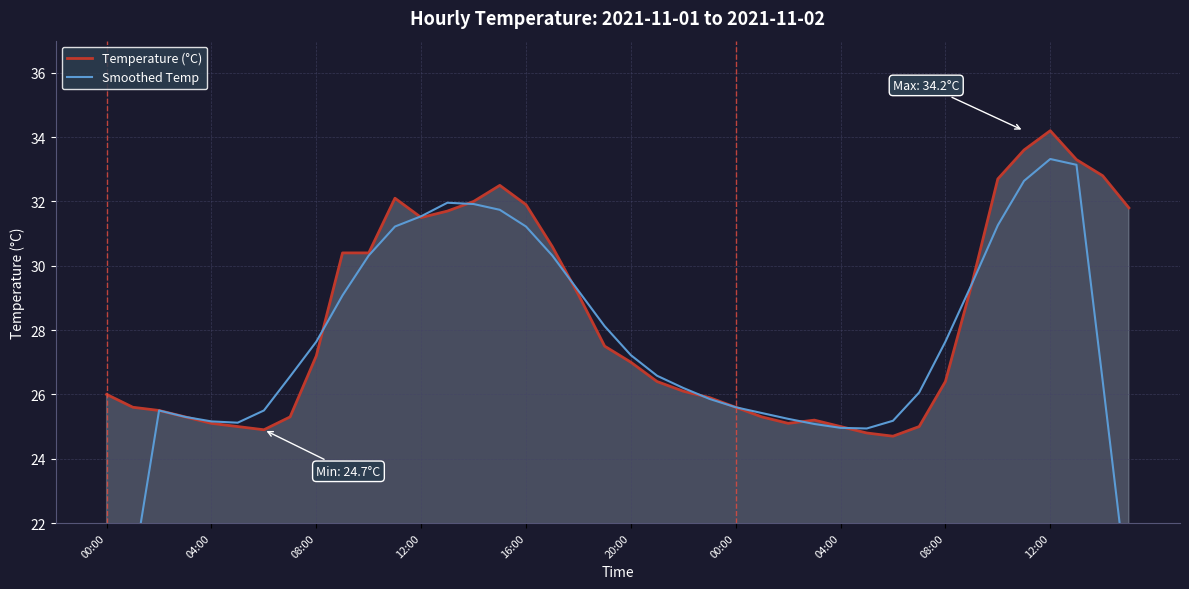

Where is Temperature (°C) nearest to the value 29?

18